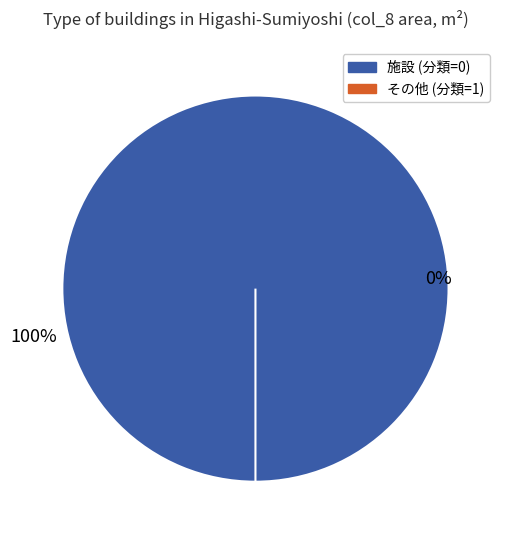

Is it true that 中野警ら連絡所 is 14% of the pie?

False